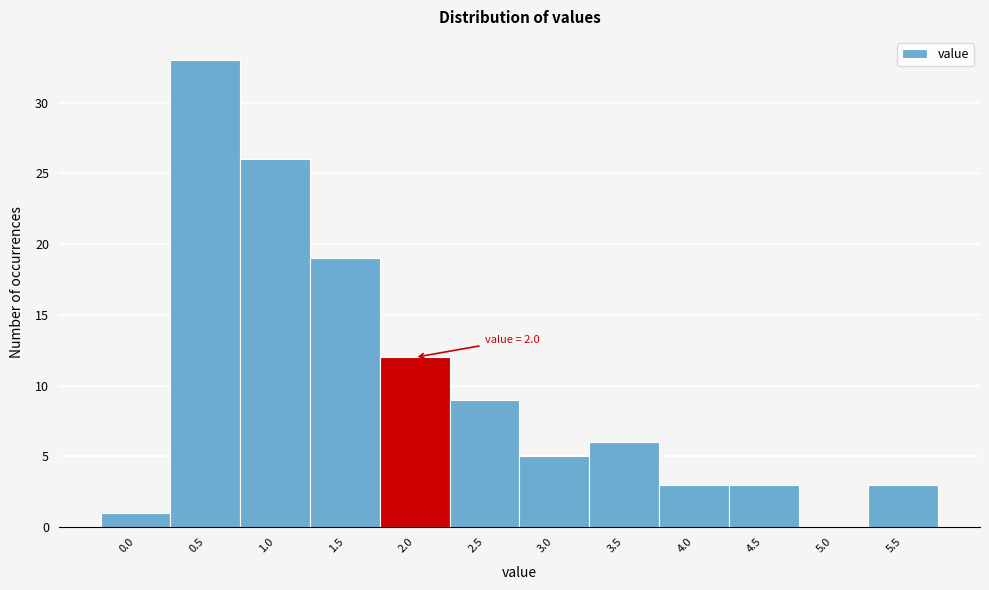

Reading right to left, extract all data points from this chart.

5.5=3	5.0=0	4.5=3	4.0=3	3.5=6	3.0=5	2.5=9	2.0=12	1.5=19	1.0=26	0.5=33	0.0=1